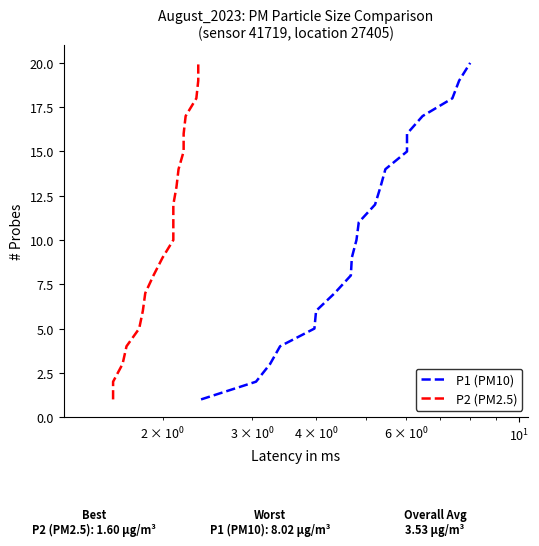

True or false: P2 (PM2.5) and P1 (PM10) cross at least once.

False